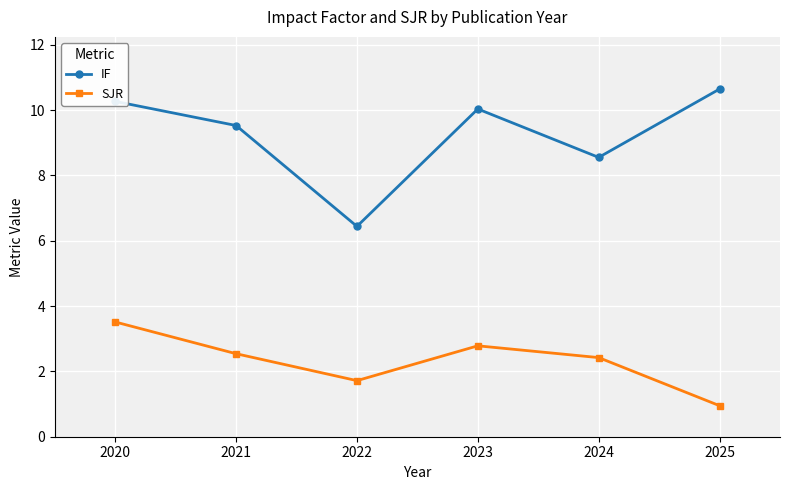

At which category does the chart reach its minimum across all series?

2025